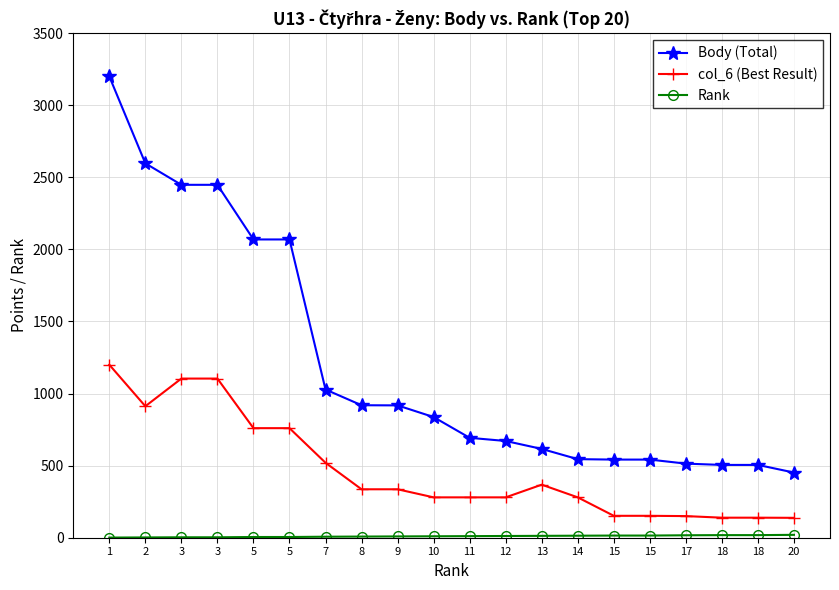

How many series are shown in this chart?

3